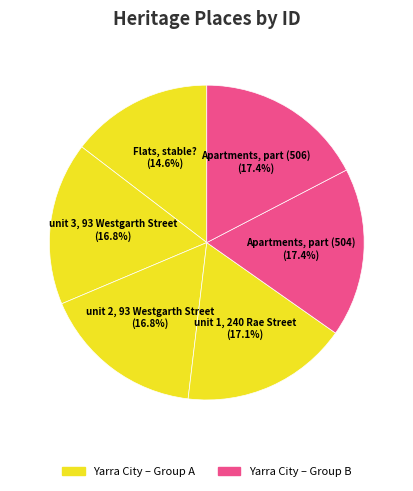

How many segments does this pie chart have?

6